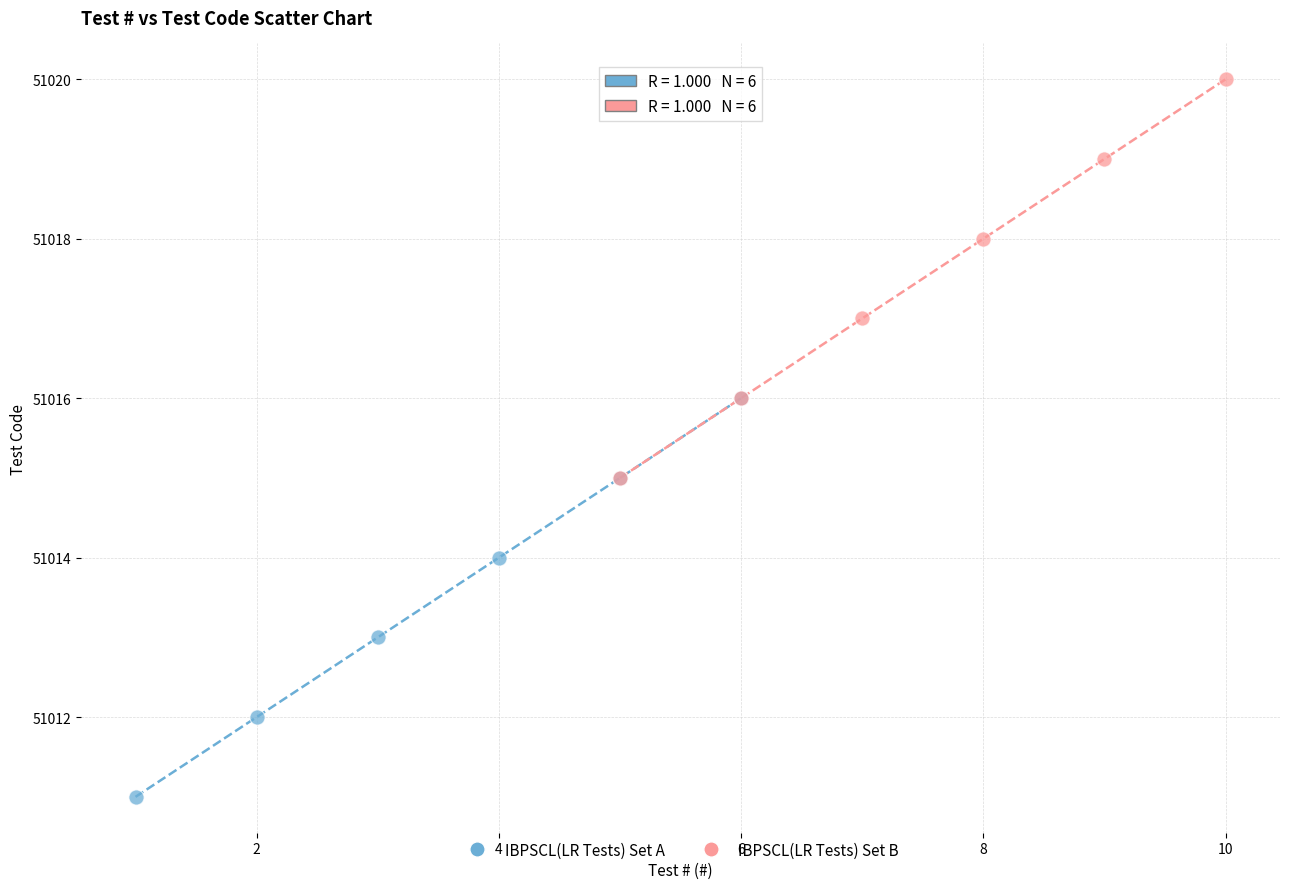

Which series reaches the maximum Y coordinate?

IBPSCL(LR Tests) Set B